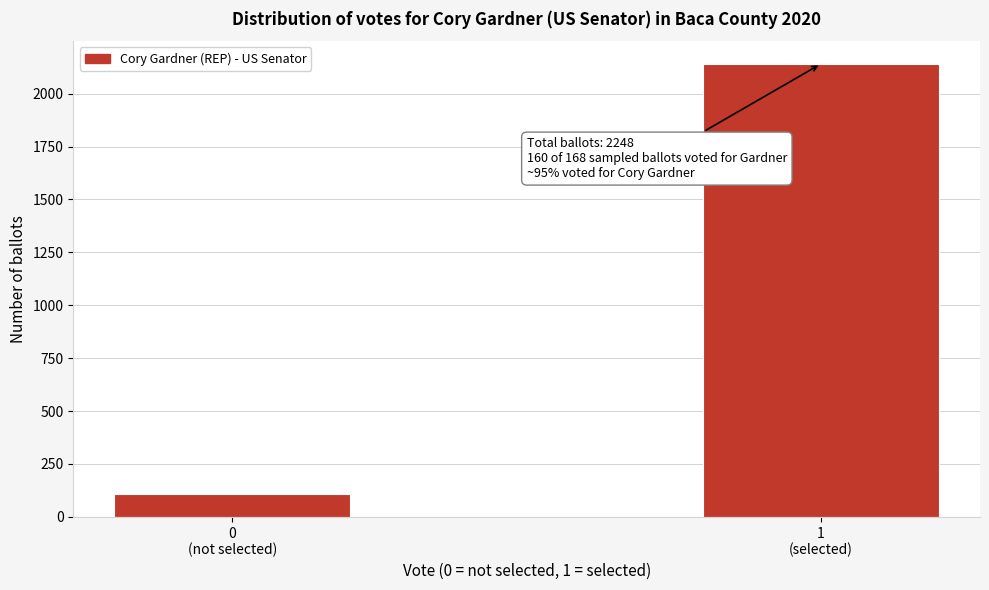

Reading left to right, what are all the values shown in this chart?

107	2141